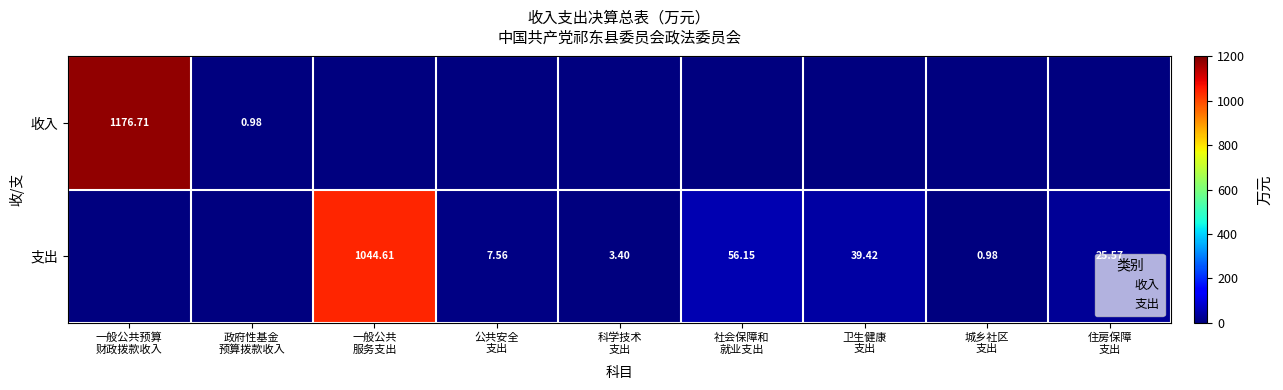

At 公共安全 支出, list the series in order from largest to smallest.

支出, 收入